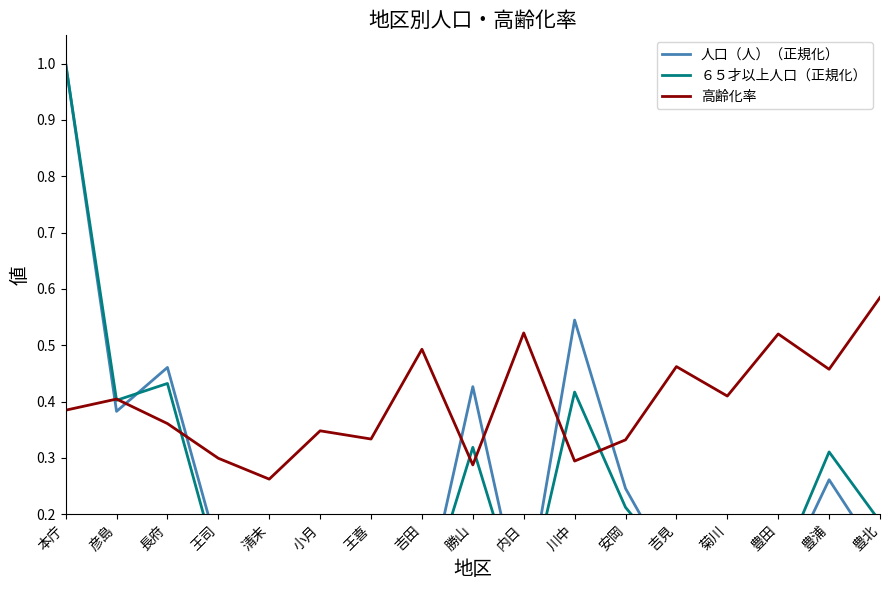

What is the label of the 8th point from the right?

内日